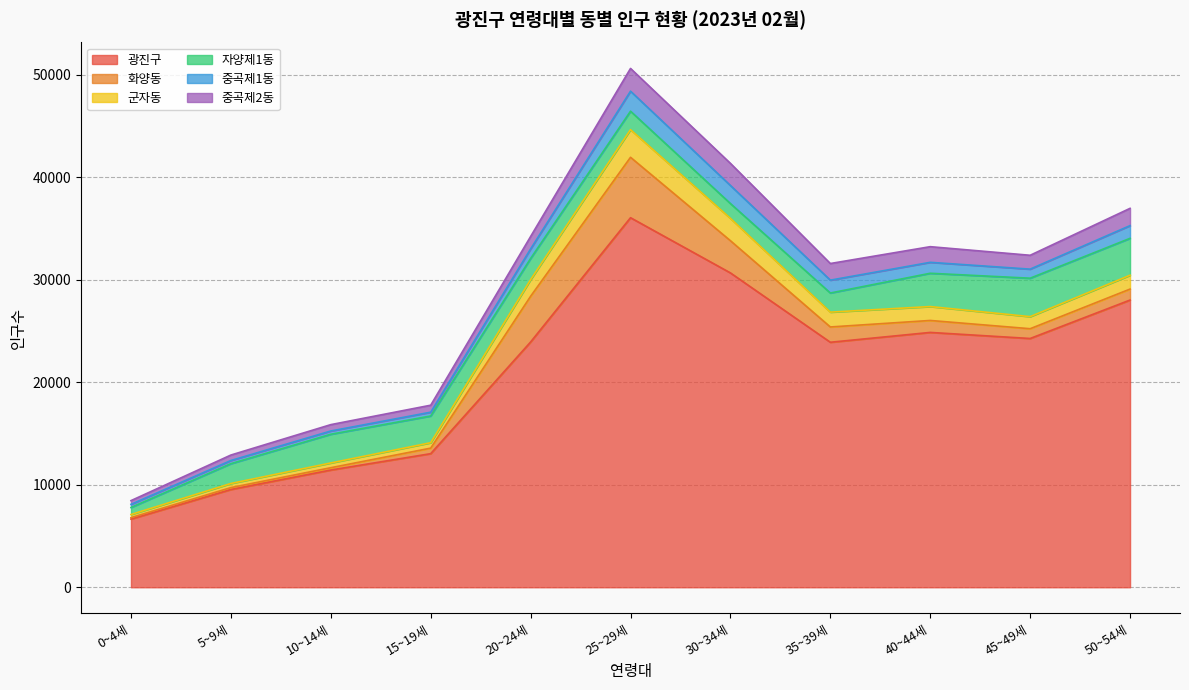

Which series has the largest total across all categories?

광진구